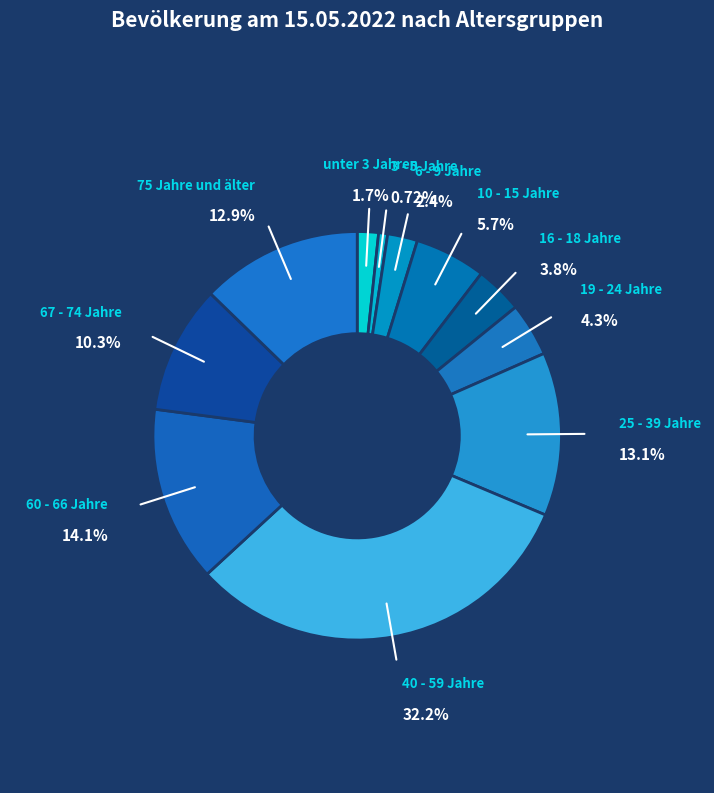

Do 10 - 15 Jahre and 67 - 74 Jahre together represent more than half of the pie?

No